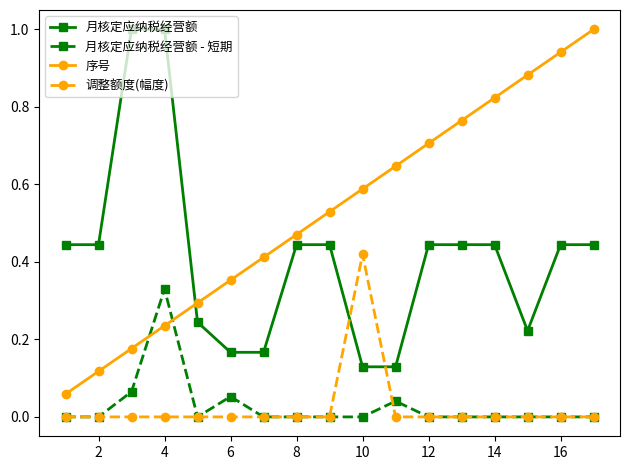

How many times do 序号 and 月核定应纳税经营额 cross each other?

1